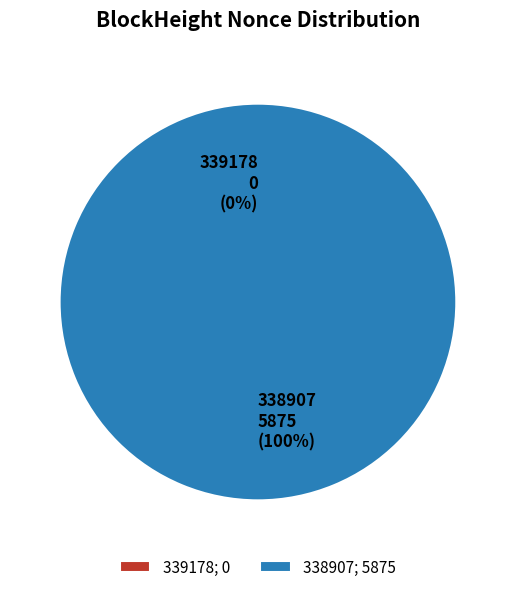

Which category has the biggest portion of the pie?

338907